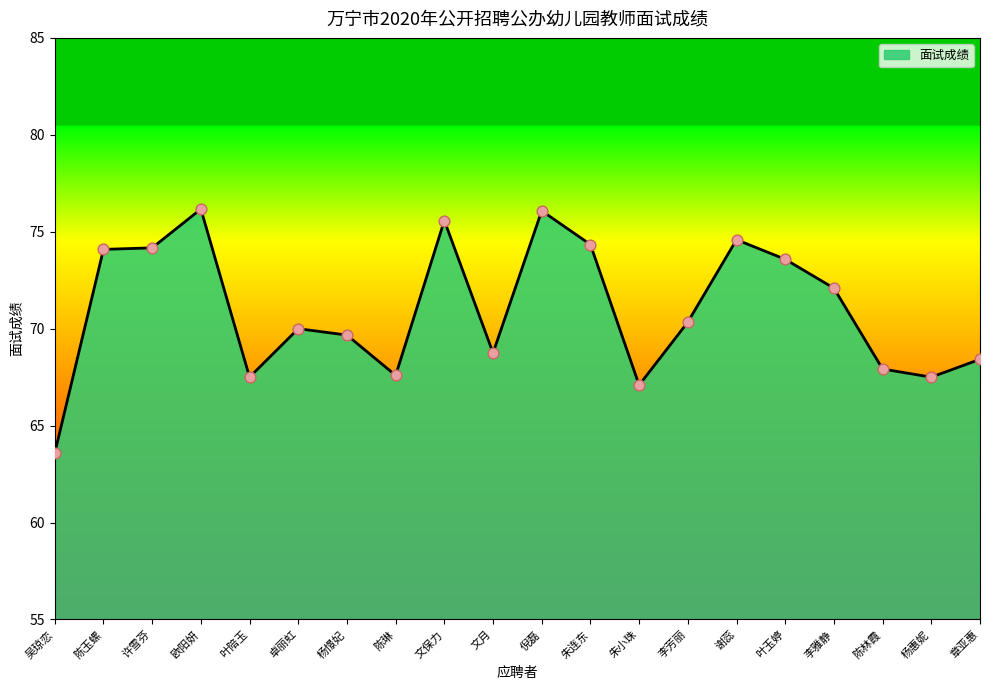

What is the ratio of the value at 李雅静 to the value at 朱连东?

1.0